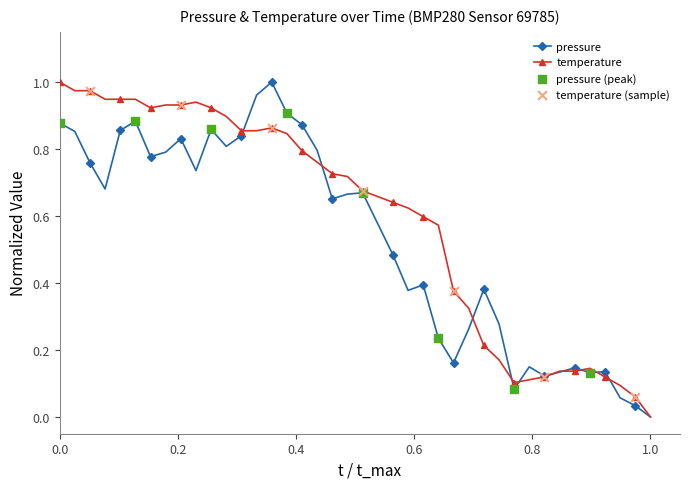

List the series in order of their overall mean, lowest first.

pressure, temperature